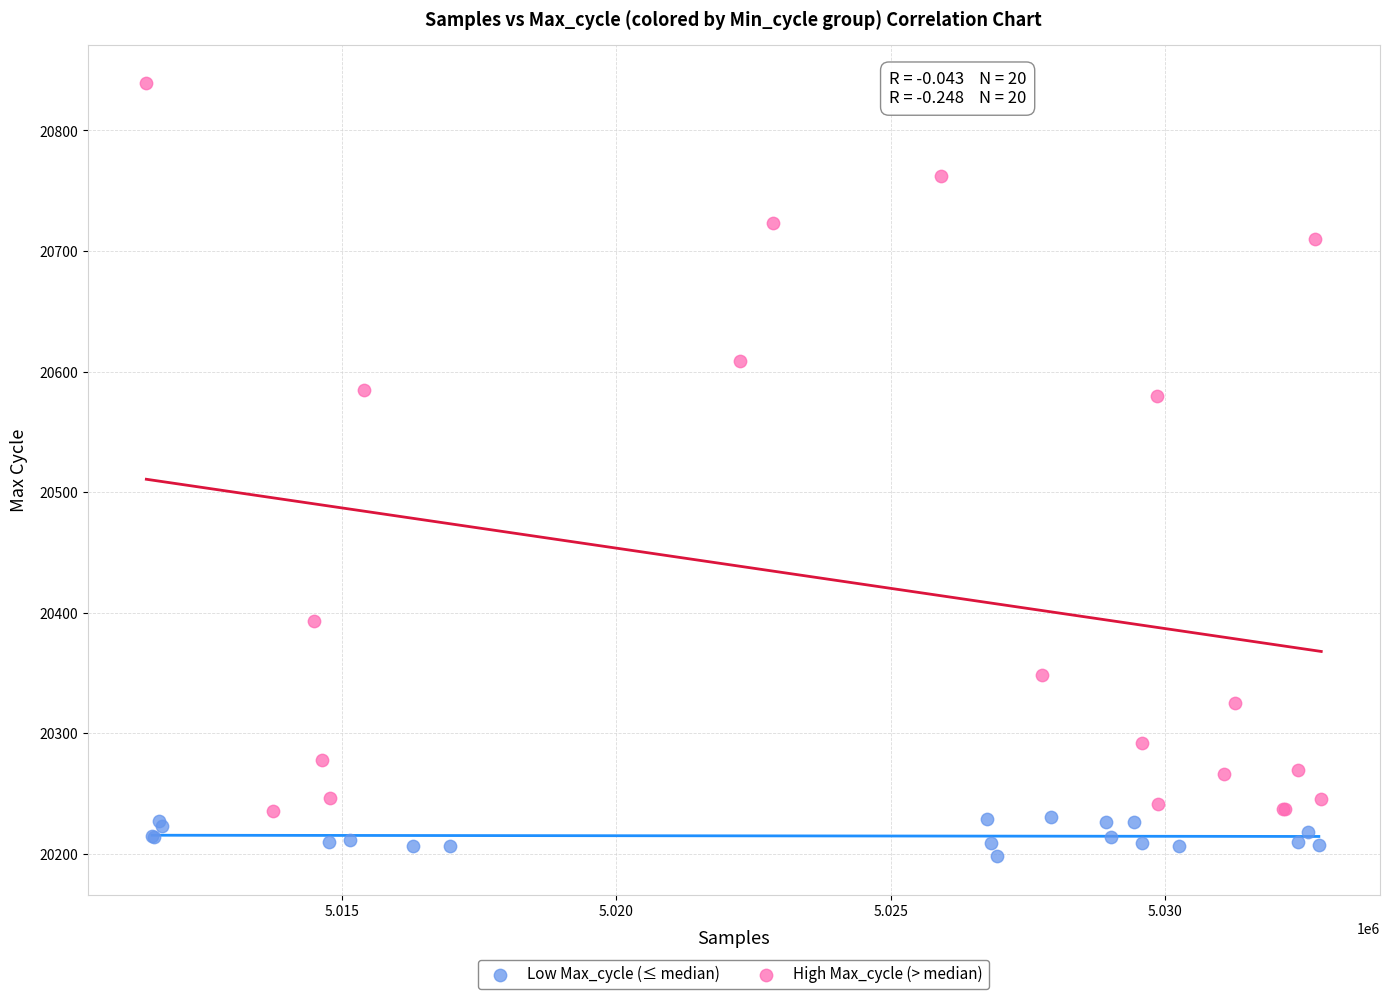

Which series has the largest Y range (max minus min)?

High Max_cycle (> median)